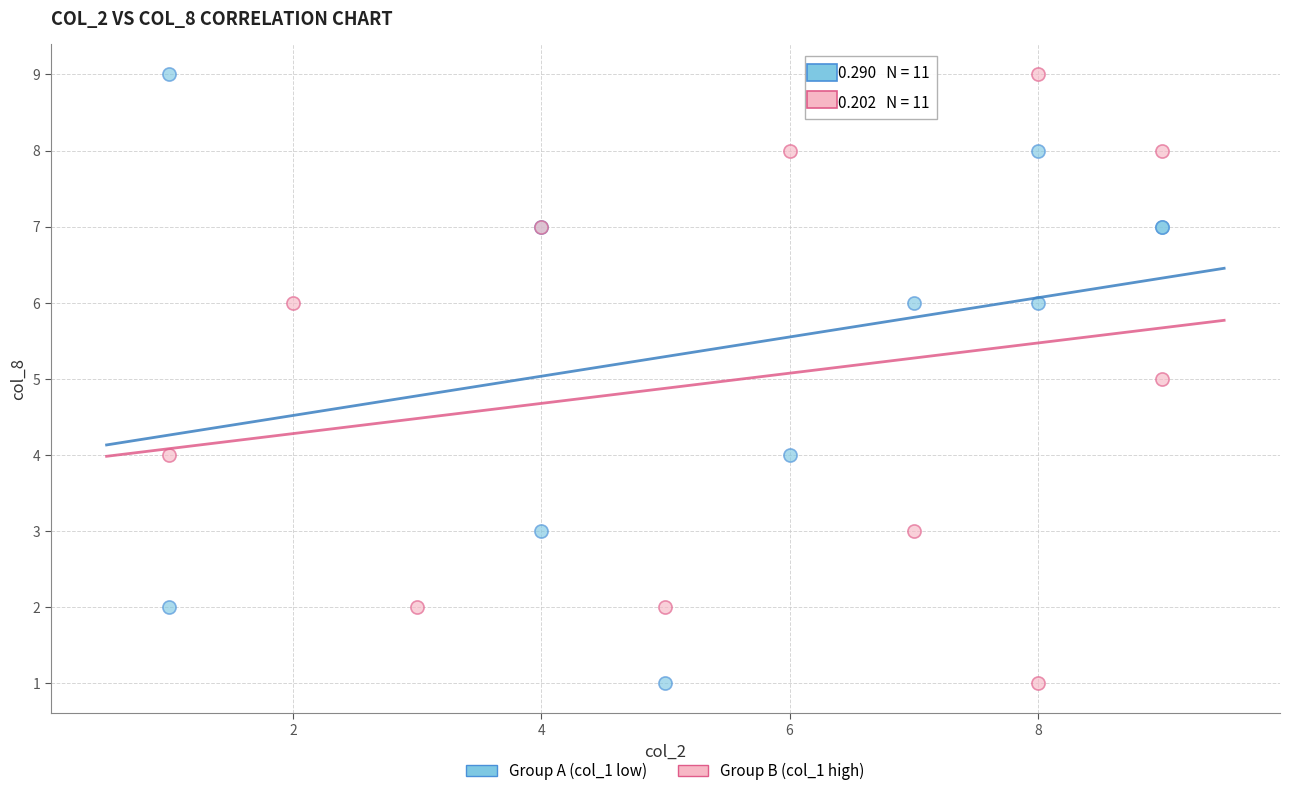

What are all the series names shown in the legend?

Group A (col_1 low), Group B (col_1 high)